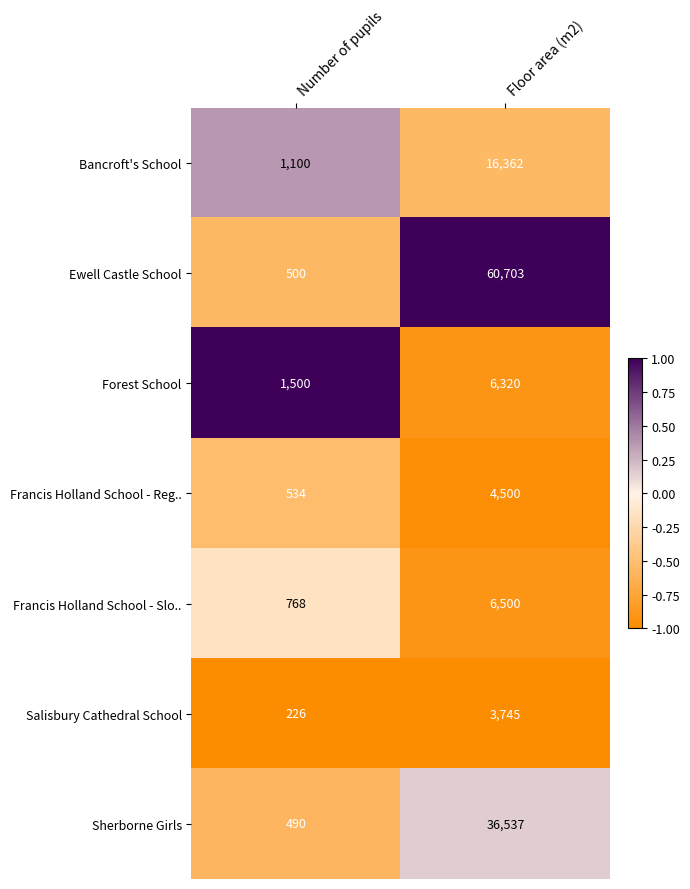

Rank the series at Floor area (m2) from highest to lowest value.

Ewell Castle School, Sherborne Girls, Bancroft's School, Francis Holland School - Slo.., Forest School, Francis Holland School - Reg.., Salisbury Cathedral School